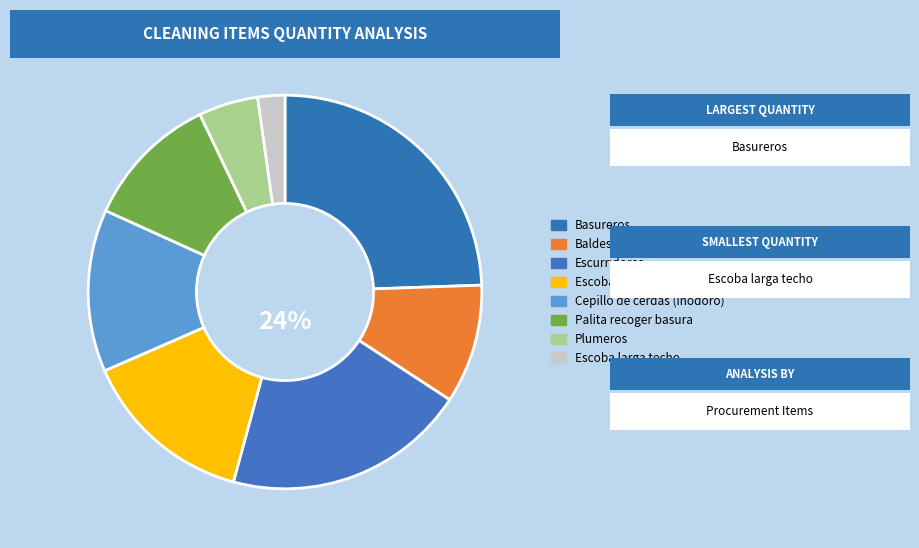

Does Palita recoger basura account for over 50% of the chart?

No